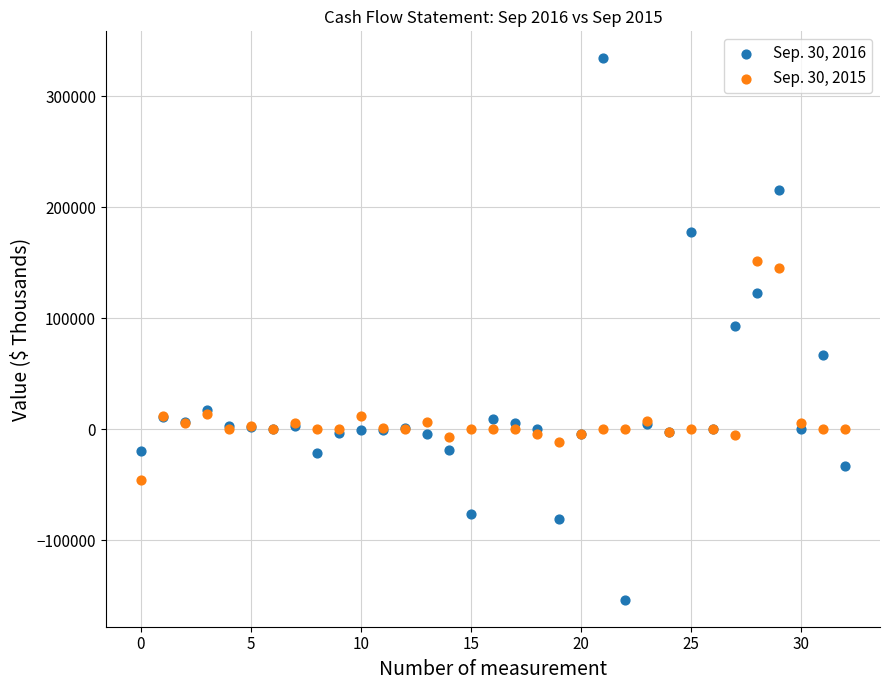

Which series contains the lowest Y value?

Sep. 30, 2016